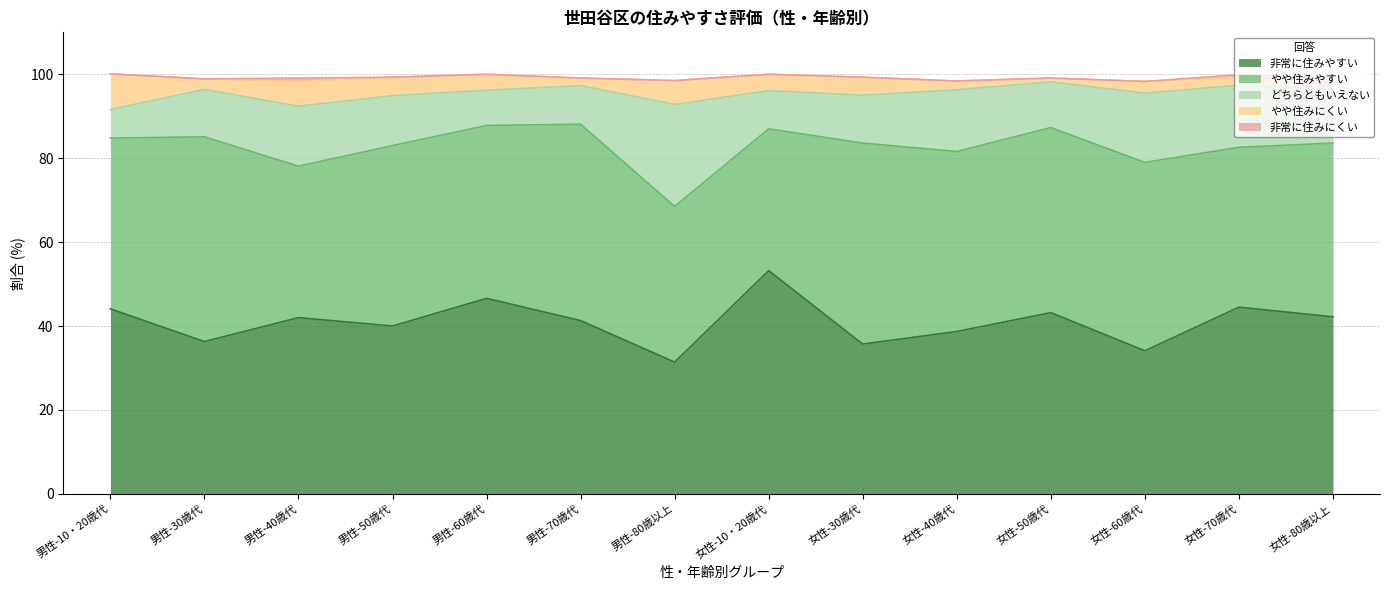

List the labels in order of 非常に住みにくい value, smallest first.

男性-10・20歳代, 男性-30歳代, 男性-50歳代, 男性-60歳代, 男性-70歳代, 男性-80歳以上, 女性-10・20歳代, 女性-30歳代, 女性-40歳代, 女性-50歳代, 女性-60歳代, 女性-70歳代, 男性-40歳代, 女性-80歳以上